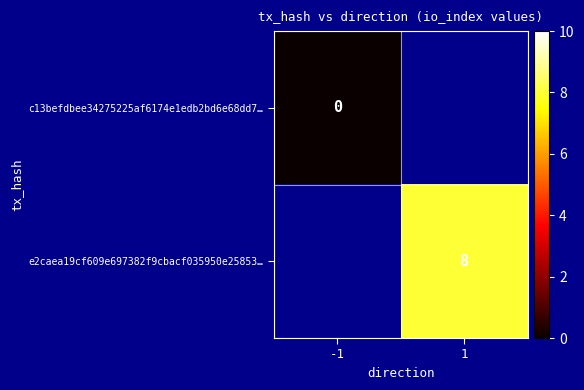

List the labels in order of e2caea19cf609e697382f9cbacf035950e25853… value, largest first.

-1, 1